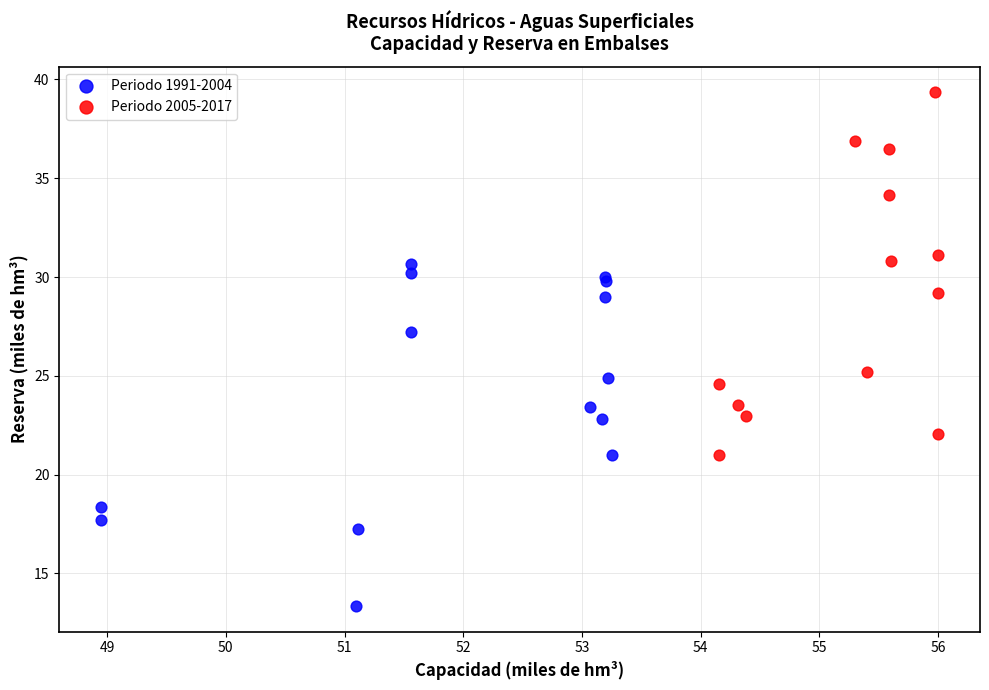

Which series contains the lowest Y value?

Periodo 1991-2004